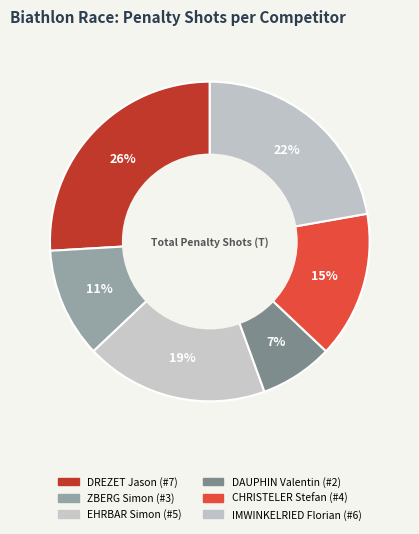

To the nearest percent, what is the combined percentage of DAUPHIN Valentin and EHRBAR Simon?

26%